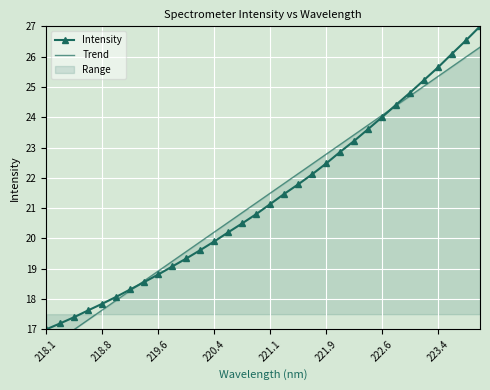

True or false: Intensity and Trend intersect in this chart.

True